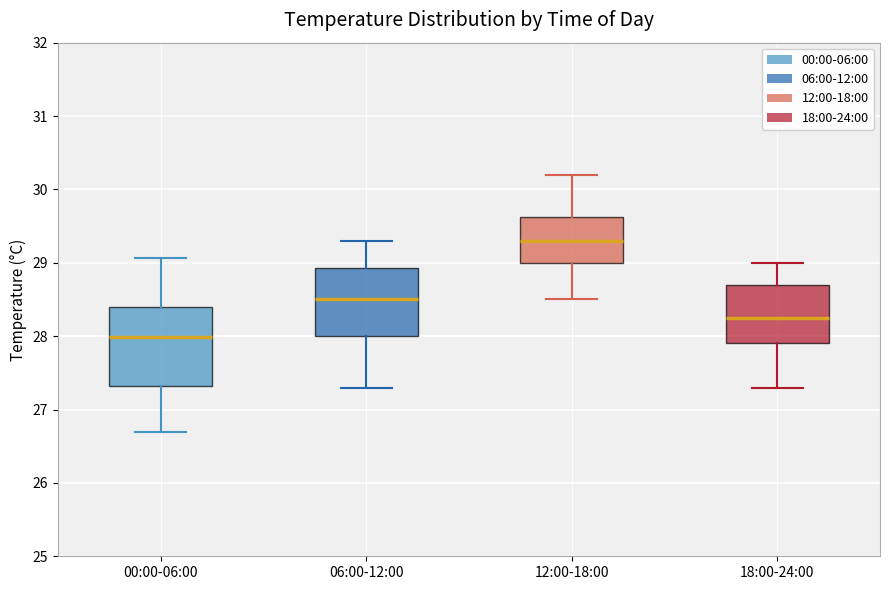

Which box's median line is the lowest?

00:00-06:00